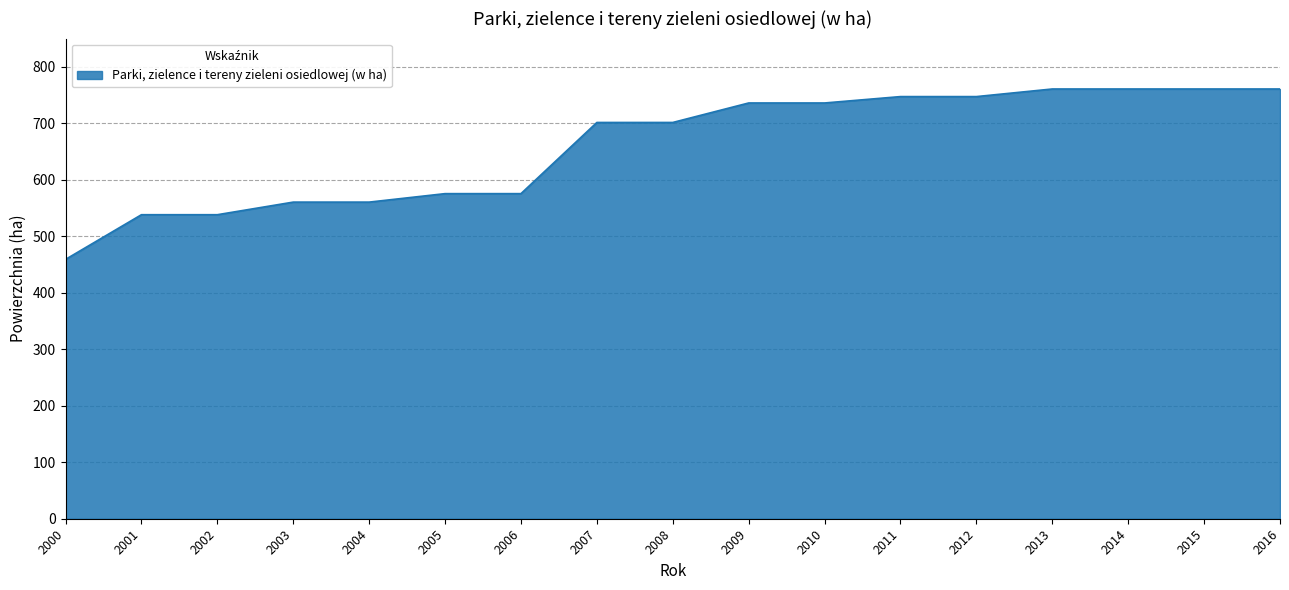

Reading left to right, transcribe all the data shown in this chart.

2000=459.1	2001=538.2	2002=538.2	2003=560.5	2004=560.5	2005=575.5	2006=575.5	2007=701.5	2008=701.5	2009=736.0	2010=736.0	2011=747.3	2012=747.3	2013=760.8	2014=760.8	2015=760.8	2016=760.8